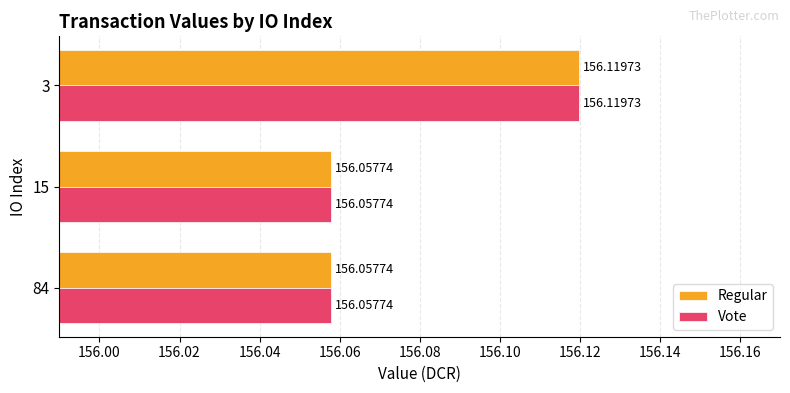

At how many categories does at least one series exceed 156?

3